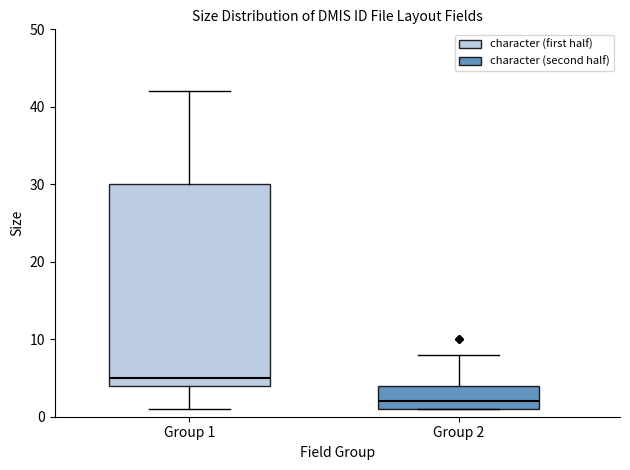

Where does the median line of the box for Group 2 sit on the y-axis? The values are not printed on the chart, so give them approximately, as read against the axis.

2